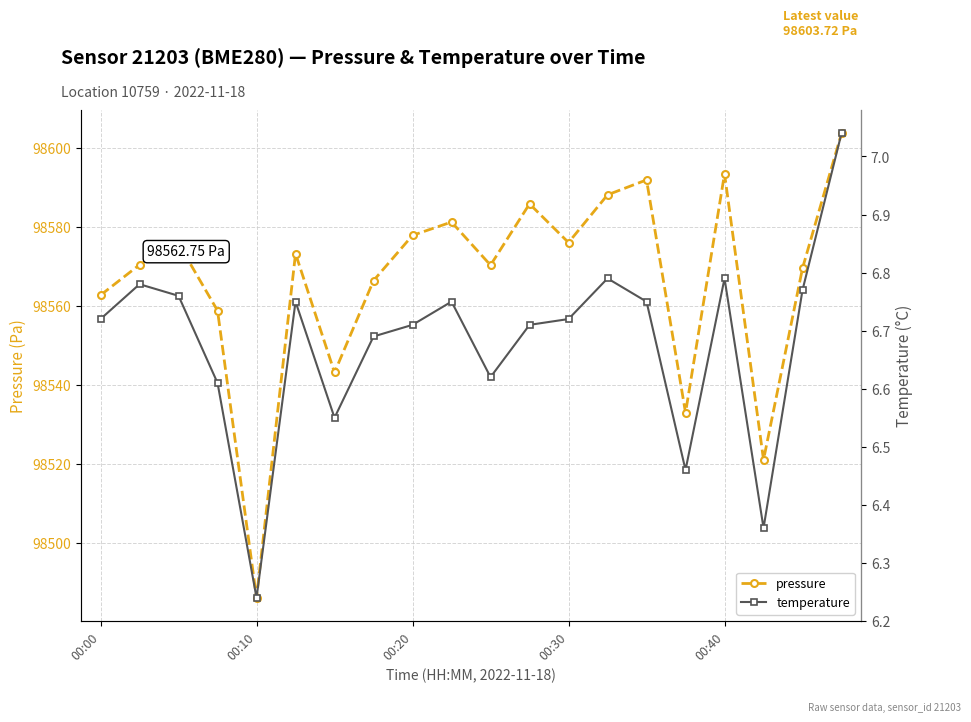

In pressure, how many points are higher than both neighbors (excluding endpoints)?

6